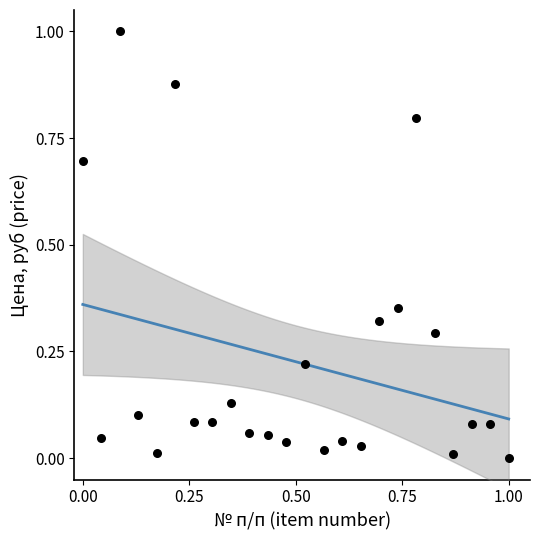

What is the range of Y values (max minus min)?

1.0